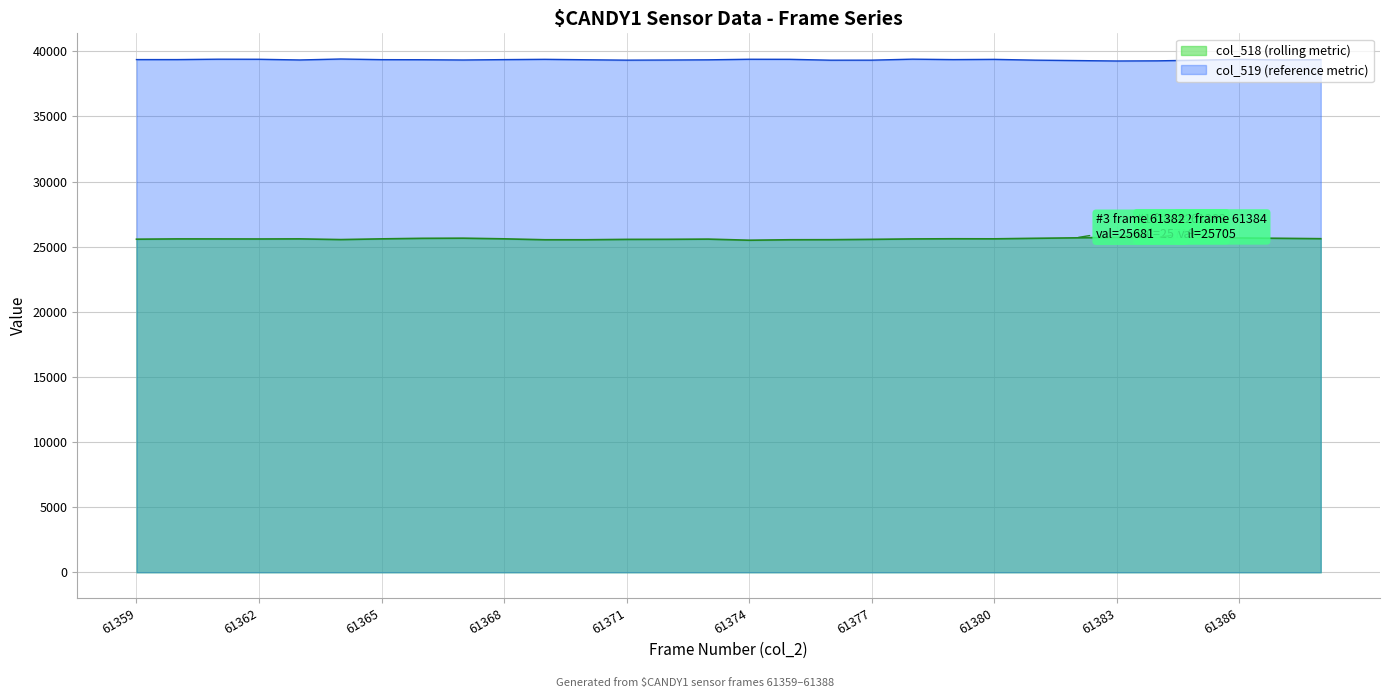

List the series in order of their overall mean, highest first.

col_519, col_518